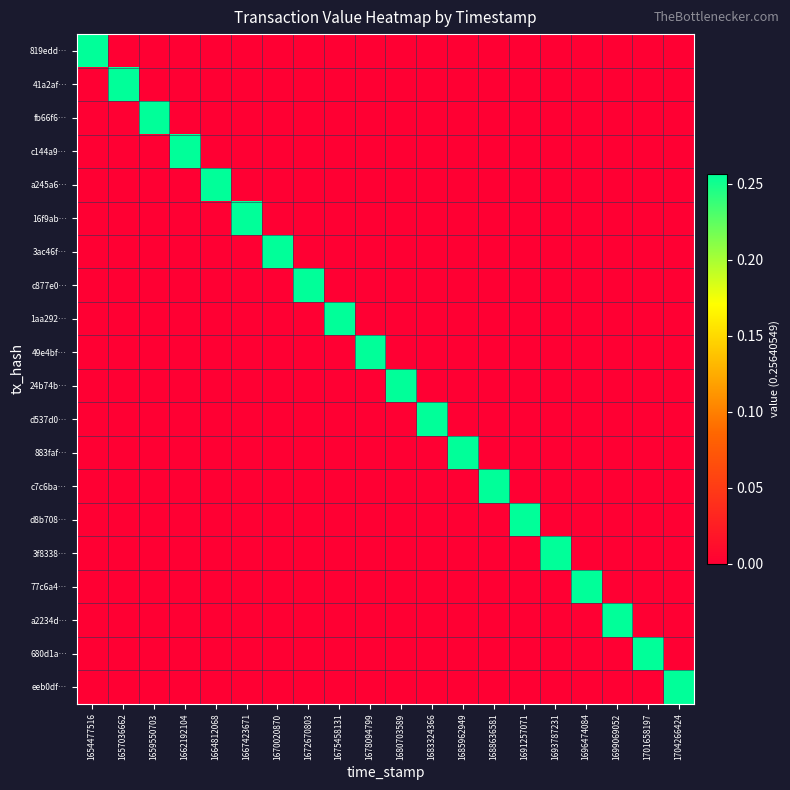

Reading left to right, transcribe all the data shown in this chart.

819edd…: 1654477516=0.3	1657036662=0.0	1659550703=0.0	1662192104=0.0	1664812068=0.0	1667423671=0.0	1670020870=0.0	1672670803=0.0	1675458131=0.0	1678094799=0.0	1680703589=0.0	1683324366=0.0	1685962949=0.0	1688636581=0.0	1691257071=0.0	1693787231=0.0	1696474084=0.0	1699069052=0.0	1701658197=0.0	1704266424=0.0
41a2af…: 1654477516=0.0	1657036662=0.3	1659550703=0.0	1662192104=0.0	1664812068=0.0	1667423671=0.0	1670020870=0.0	1672670803=0.0	1675458131=0.0	1678094799=0.0	1680703589=0.0	1683324366=0.0	1685962949=0.0	1688636581=0.0	1691257071=0.0	1693787231=0.0	1696474084=0.0	1699069052=0.0	1701658197=0.0	1704266424=0.0
fb66f6…: 1654477516=0.0	1657036662=0.0	1659550703=0.3	1662192104=0.0	1664812068=0.0	1667423671=0.0	1670020870=0.0	1672670803=0.0	1675458131=0.0	1678094799=0.0	1680703589=0.0	1683324366=0.0	1685962949=0.0	1688636581=0.0	1691257071=0.0	1693787231=0.0	1696474084=0.0	1699069052=0.0	1701658197=0.0	1704266424=0.0
c144a9…: 1654477516=0.0	1657036662=0.0	1659550703=0.0	1662192104=0.3	1664812068=0.0	1667423671=0.0	1670020870=0.0	1672670803=0.0	1675458131=0.0	1678094799=0.0	1680703589=0.0	1683324366=0.0	1685962949=0.0	1688636581=0.0	1691257071=0.0	1693787231=0.0	1696474084=0.0	1699069052=0.0	1701658197=0.0	1704266424=0.0
a245a6…: 1654477516=0.0	1657036662=0.0	1659550703=0.0	1662192104=0.0	1664812068=0.3	1667423671=0.0	1670020870=0.0	1672670803=0.0	1675458131=0.0	1678094799=0.0	1680703589=0.0	1683324366=0.0	1685962949=0.0	1688636581=0.0	1691257071=0.0	1693787231=0.0	1696474084=0.0	1699069052=0.0	1701658197=0.0	1704266424=0.0
16f9ab…: 1654477516=0.0	1657036662=0.0	1659550703=0.0	1662192104=0.0	1664812068=0.0	1667423671=0.3	1670020870=0.0	1672670803=0.0	1675458131=0.0	1678094799=0.0	1680703589=0.0	1683324366=0.0	1685962949=0.0	1688636581=0.0	1691257071=0.0	1693787231=0.0	1696474084=0.0	1699069052=0.0	1701658197=0.0	1704266424=0.0
3ac46f…: 1654477516=0.0	1657036662=0.0	1659550703=0.0	1662192104=0.0	1664812068=0.0	1667423671=0.0	1670020870=0.3	1672670803=0.0	1675458131=0.0	1678094799=0.0	1680703589=0.0	1683324366=0.0	1685962949=0.0	1688636581=0.0	1691257071=0.0	1693787231=0.0	1696474084=0.0	1699069052=0.0	1701658197=0.0	1704266424=0.0
c877e0…: 1654477516=0.0	1657036662=0.0	1659550703=0.0	1662192104=0.0	1664812068=0.0	1667423671=0.0	1670020870=0.0	1672670803=0.3	1675458131=0.0	1678094799=0.0	1680703589=0.0	1683324366=0.0	1685962949=0.0	1688636581=0.0	1691257071=0.0	1693787231=0.0	1696474084=0.0	1699069052=0.0	1701658197=0.0	1704266424=0.0
1aa292…: 1654477516=0.0	1657036662=0.0	1659550703=0.0	1662192104=0.0	1664812068=0.0	1667423671=0.0	1670020870=0.0	1672670803=0.0	1675458131=0.3	1678094799=0.0	1680703589=0.0	1683324366=0.0	1685962949=0.0	1688636581=0.0	1691257071=0.0	1693787231=0.0	1696474084=0.0	1699069052=0.0	1701658197=0.0	1704266424=0.0
49e4bf…: 1654477516=0.0	1657036662=0.0	1659550703=0.0	1662192104=0.0	1664812068=0.0	1667423671=0.0	1670020870=0.0	1672670803=0.0	1675458131=0.0	1678094799=0.3	1680703589=0.0	1683324366=0.0	1685962949=0.0	1688636581=0.0	1691257071=0.0	1693787231=0.0	1696474084=0.0	1699069052=0.0	1701658197=0.0	1704266424=0.0
24b74b…: 1654477516=0.0	1657036662=0.0	1659550703=0.0	1662192104=0.0	1664812068=0.0	1667423671=0.0	1670020870=0.0	1672670803=0.0	1675458131=0.0	1678094799=0.0	1680703589=0.3	1683324366=0.0	1685962949=0.0	1688636581=0.0	1691257071=0.0	1693787231=0.0	1696474084=0.0	1699069052=0.0	1701658197=0.0	1704266424=0.0
d537d0…: 1654477516=0.0	1657036662=0.0	1659550703=0.0	1662192104=0.0	1664812068=0.0	1667423671=0.0	1670020870=0.0	1672670803=0.0	1675458131=0.0	1678094799=0.0	1680703589=0.0	1683324366=0.3	1685962949=0.0	1688636581=0.0	1691257071=0.0	1693787231=0.0	1696474084=0.0	1699069052=0.0	1701658197=0.0	1704266424=0.0
883faf…: 1654477516=0.0	1657036662=0.0	1659550703=0.0	1662192104=0.0	1664812068=0.0	1667423671=0.0	1670020870=0.0	1672670803=0.0	1675458131=0.0	1678094799=0.0	1680703589=0.0	1683324366=0.0	1685962949=0.3	1688636581=0.0	1691257071=0.0	1693787231=0.0	1696474084=0.0	1699069052=0.0	1701658197=0.0	1704266424=0.0
c7c6ba…: 1654477516=0.0	1657036662=0.0	1659550703=0.0	1662192104=0.0	1664812068=0.0	1667423671=0.0	1670020870=0.0	1672670803=0.0	1675458131=0.0	1678094799=0.0	1680703589=0.0	1683324366=0.0	1685962949=0.0	1688636581=0.3	1691257071=0.0	1693787231=0.0	1696474084=0.0	1699069052=0.0	1701658197=0.0	1704266424=0.0
d8b708…: 1654477516=0.0	1657036662=0.0	1659550703=0.0	1662192104=0.0	1664812068=0.0	1667423671=0.0	1670020870=0.0	1672670803=0.0	1675458131=0.0	1678094799=0.0	1680703589=0.0	1683324366=0.0	1685962949=0.0	1688636581=0.0	1691257071=0.3	1693787231=0.0	1696474084=0.0	1699069052=0.0	1701658197=0.0	1704266424=0.0
3f8338…: 1654477516=0.0	1657036662=0.0	1659550703=0.0	1662192104=0.0	1664812068=0.0	1667423671=0.0	1670020870=0.0	1672670803=0.0	1675458131=0.0	1678094799=0.0	1680703589=0.0	1683324366=0.0	1685962949=0.0	1688636581=0.0	1691257071=0.0	1693787231=0.3	1696474084=0.0	1699069052=0.0	1701658197=0.0	1704266424=0.0
77c6a4…: 1654477516=0.0	1657036662=0.0	1659550703=0.0	1662192104=0.0	1664812068=0.0	1667423671=0.0	1670020870=0.0	1672670803=0.0	1675458131=0.0	1678094799=0.0	1680703589=0.0	1683324366=0.0	1685962949=0.0	1688636581=0.0	1691257071=0.0	1693787231=0.0	1696474084=0.3	1699069052=0.0	1701658197=0.0	1704266424=0.0
a2234d…: 1654477516=0.0	1657036662=0.0	1659550703=0.0	1662192104=0.0	1664812068=0.0	1667423671=0.0	1670020870=0.0	1672670803=0.0	1675458131=0.0	1678094799=0.0	1680703589=0.0	1683324366=0.0	1685962949=0.0	1688636581=0.0	1691257071=0.0	1693787231=0.0	1696474084=0.0	1699069052=0.3	1701658197=0.0	1704266424=0.0
680d1a…: 1654477516=0.0	1657036662=0.0	1659550703=0.0	1662192104=0.0	1664812068=0.0	1667423671=0.0	1670020870=0.0	1672670803=0.0	1675458131=0.0	1678094799=0.0	1680703589=0.0	1683324366=0.0	1685962949=0.0	1688636581=0.0	1691257071=0.0	1693787231=0.0	1696474084=0.0	1699069052=0.0	1701658197=0.3	1704266424=0.0
eeb0df…: 1654477516=0.0	1657036662=0.0	1659550703=0.0	1662192104=0.0	1664812068=0.0	1667423671=0.0	1670020870=0.0	1672670803=0.0	1675458131=0.0	1678094799=0.0	1680703589=0.0	1683324366=0.0	1685962949=0.0	1688636581=0.0	1691257071=0.0	1693787231=0.0	1696474084=0.0	1699069052=0.0	1701658197=0.0	1704266424=0.3